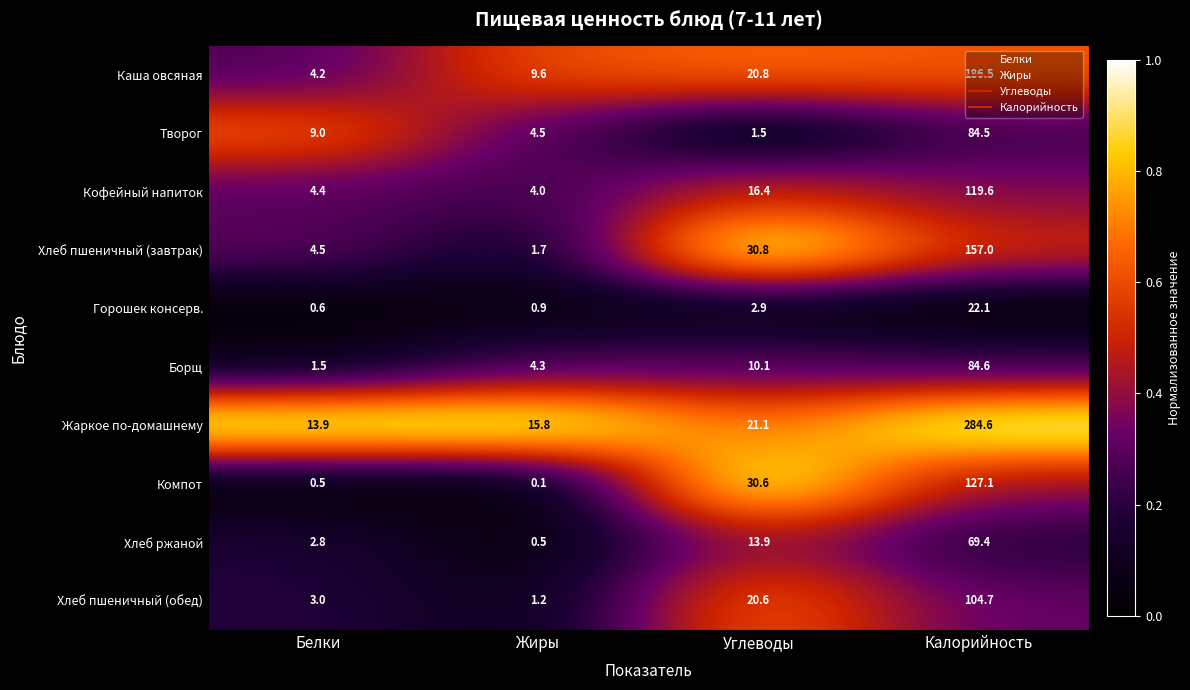

List the series in order of their peak value, highest first.

Жаркое по-домашнему, Каша овсяная, Хлеб пшеничный (завтрак), Компот, Кофейный напиток, Хлеб пшеничный (обед), Борщ, Творог, Хлеб ржаной, Горошек консерв.